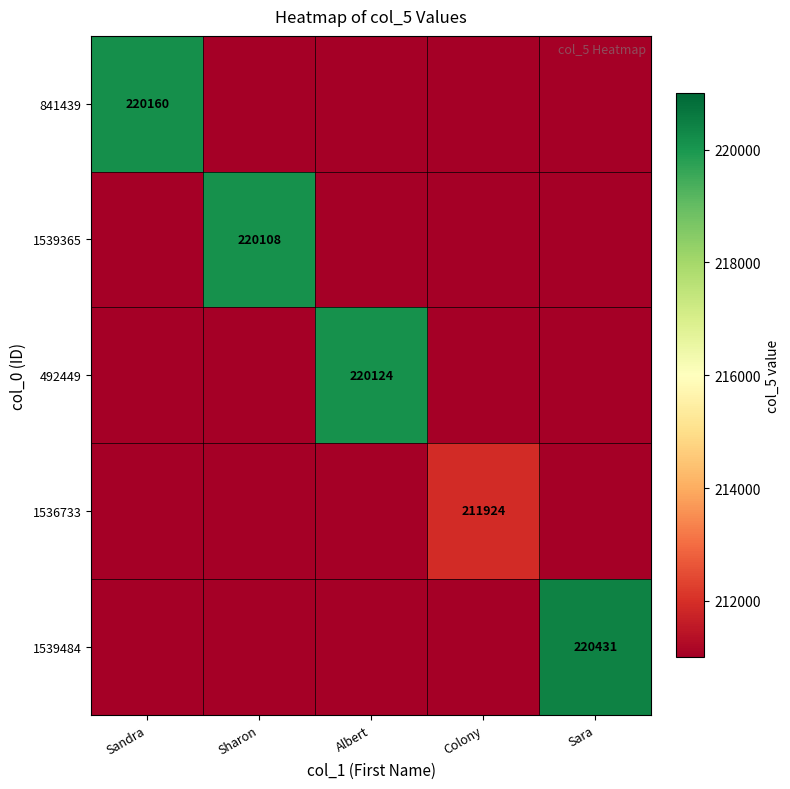

Which has a higher value, Sandra or Colony?

Sandra